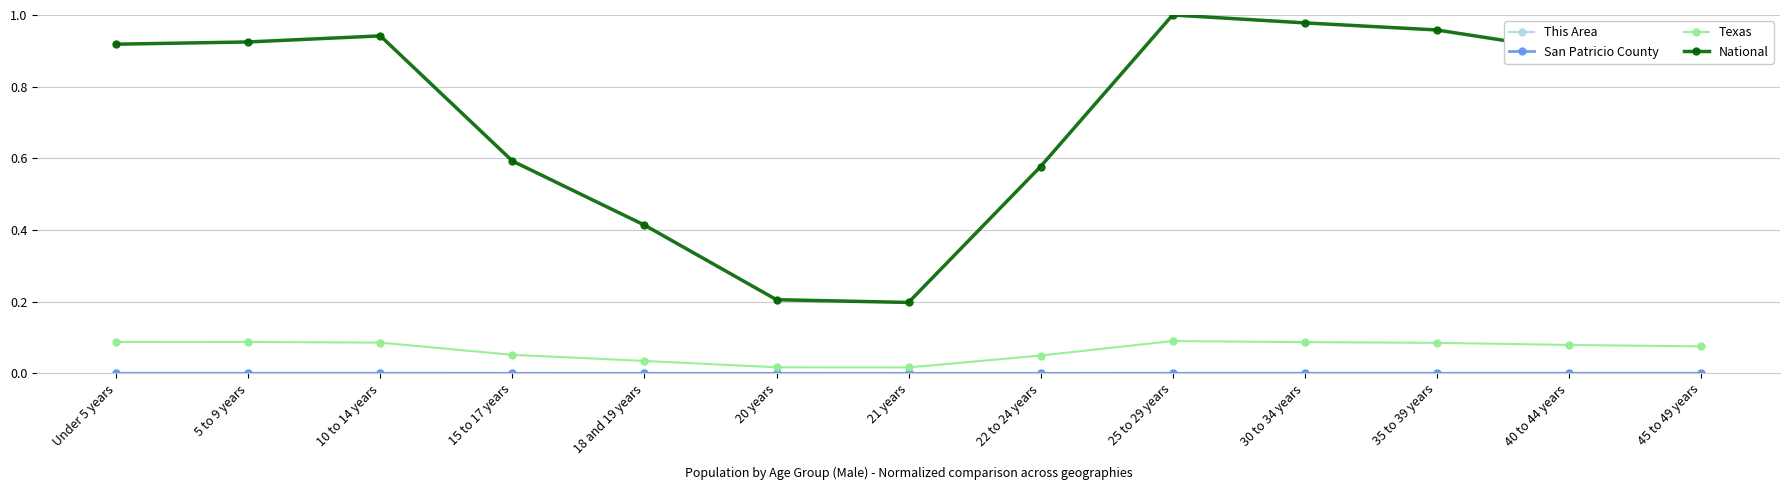

Which series has the largest total across all categories?

National